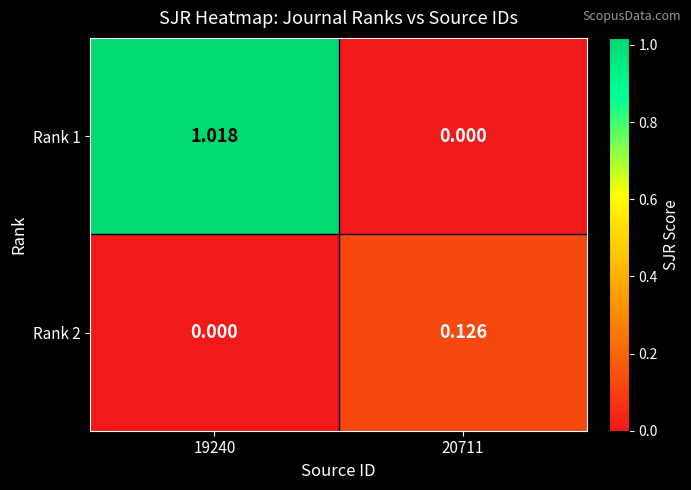

Which series has the largest range (max minus min)?

Rank 1